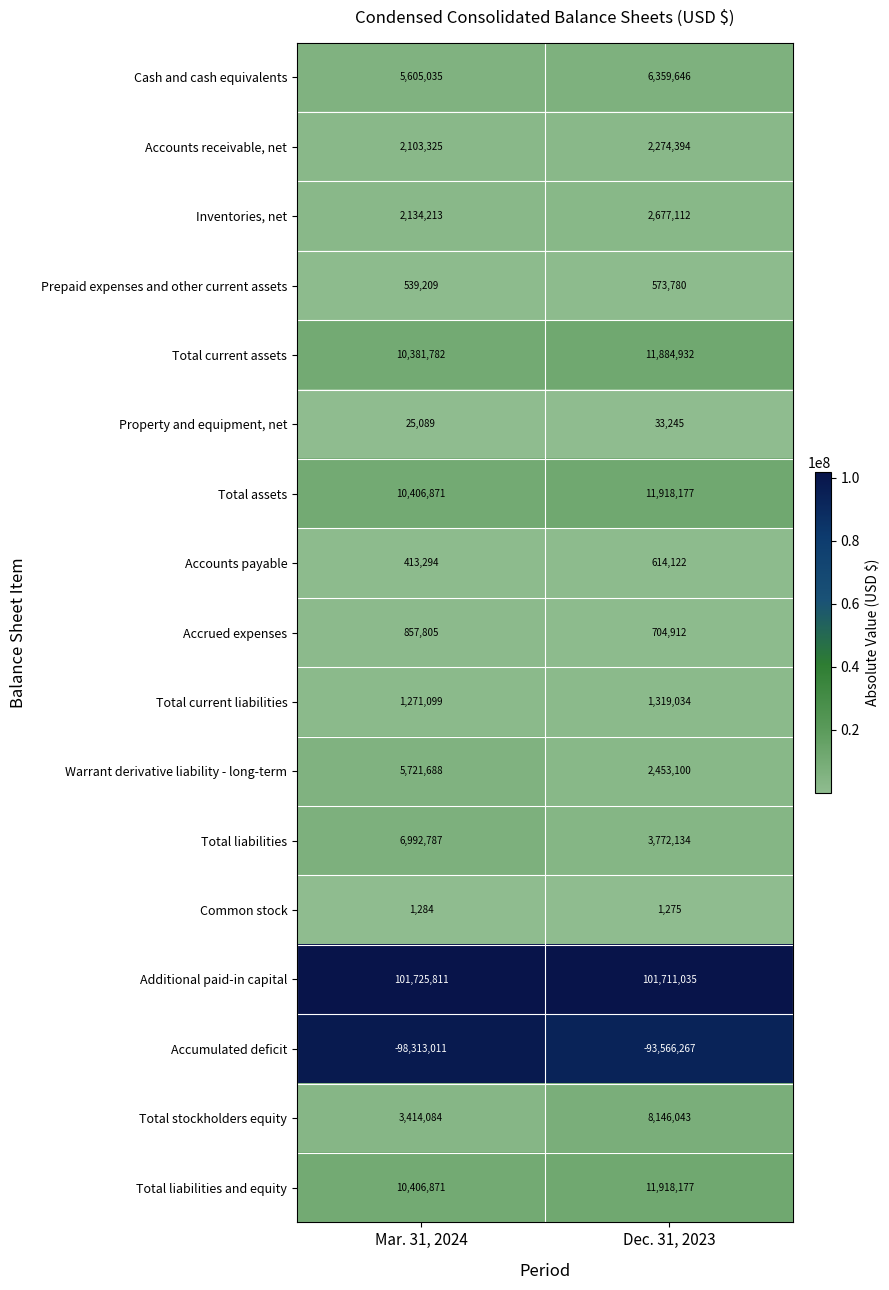

What is the sum of the Accounts receivable, net values at Dec. 31, 2023 and Mar. 31, 2024?

4377719